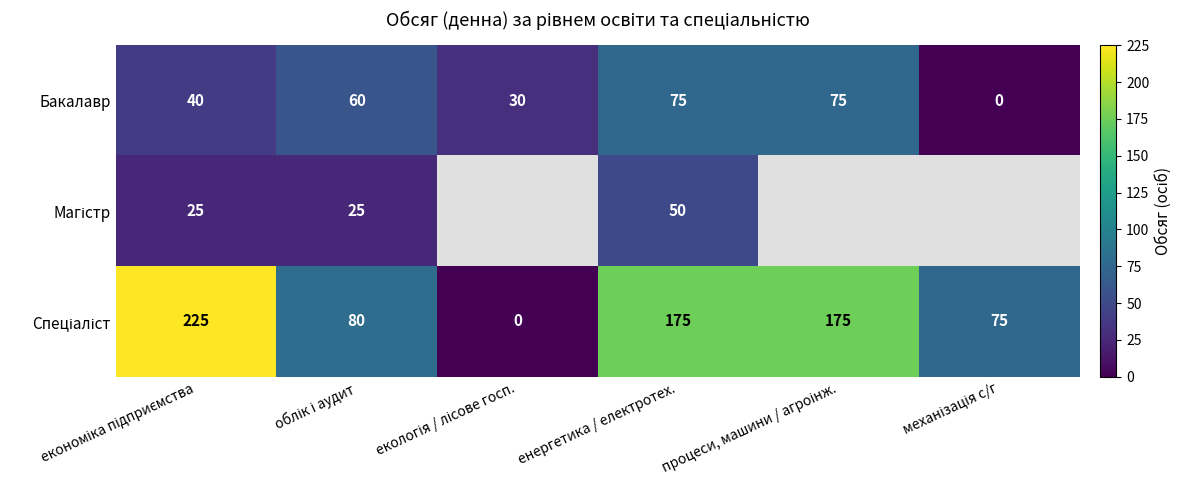

What is the spread (max minus min) of values at процеси, машини / агроінж.?

100.0